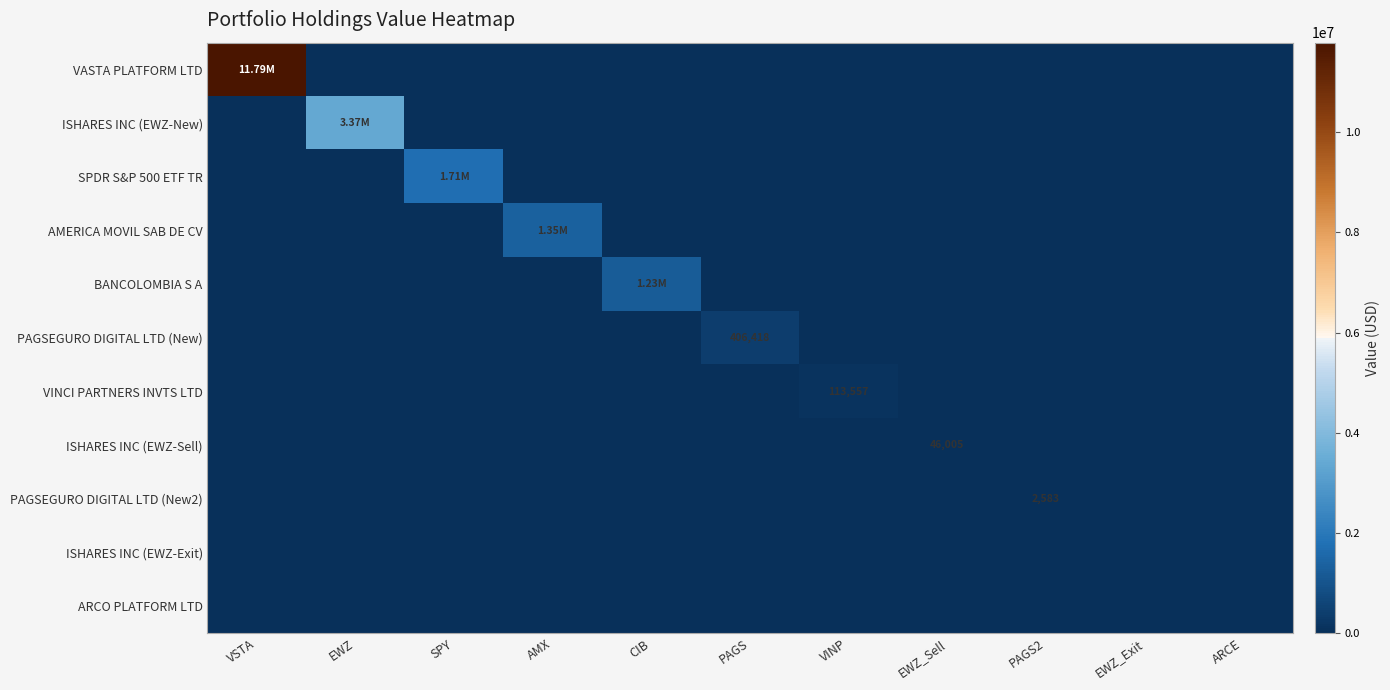

What is the maximum value shown in the chart?

11790939